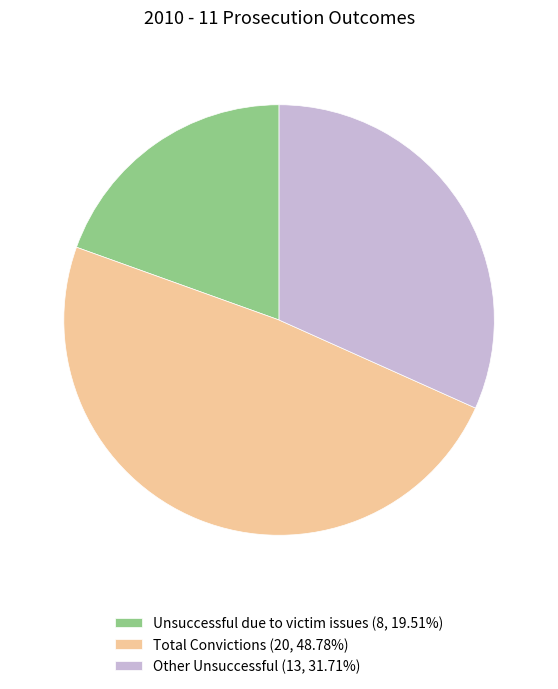

Is there any slice that represents more than half of the pie?

No